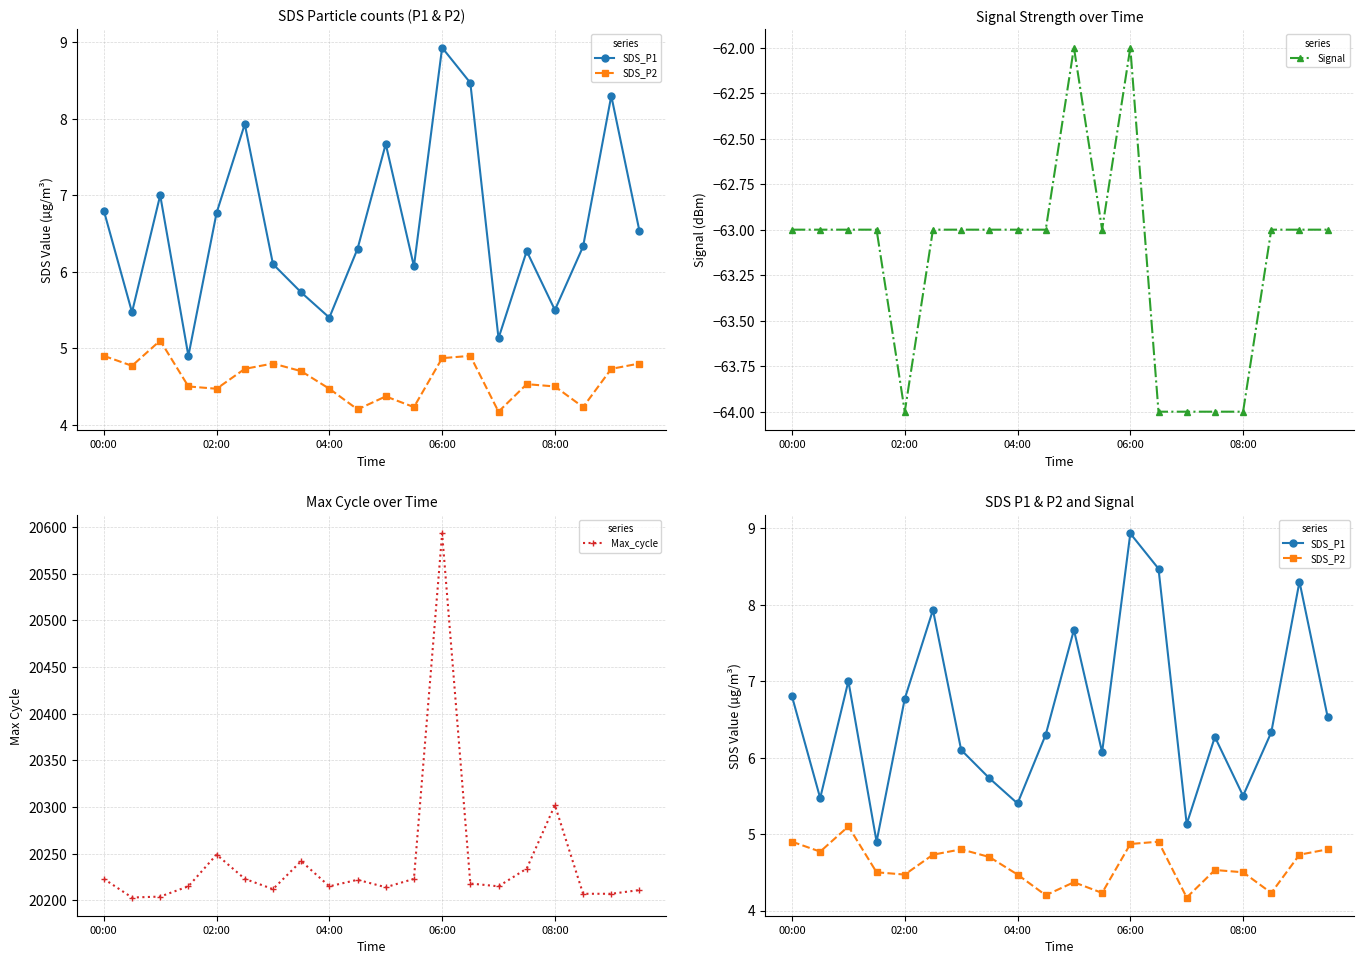

Reading left to right, what are all the values shown in this chart?

SDS_P1: 6.8	5.5	7.0	4.9	6.8	7.9	6.1	5.7	5.4	6.3	7.7	6.1	8.9	8.5	5.1	6.3	5.5	6.3	8.3	6.5
SDS_P2: 4.9	4.8	5.1	4.5	4.5	4.7	4.8	4.7	4.5	4.2	4.4	4.2	4.9	4.9	4.2	4.5	4.5	4.2	4.7	4.8
Signal: -63.0	-63.0	-63.0	-63.0	-64.0	-63.0	-63.0	-63.0	-63.0	-63.0	-62.0	-63.0	-62.0	-64.0	-64.0	-64.0	-64.0	-63.0	-63.0	-63.0
Max_cycle: 20223.0	20203.0	20204.0	20215.0	20249.0	20223.0	20212.0	20242.0	20215.0	20222.0	20214.0	20223.0	20593.0	20218.0	20215.0	20234.0	20302.0	20207.0	20207.0	20211.0